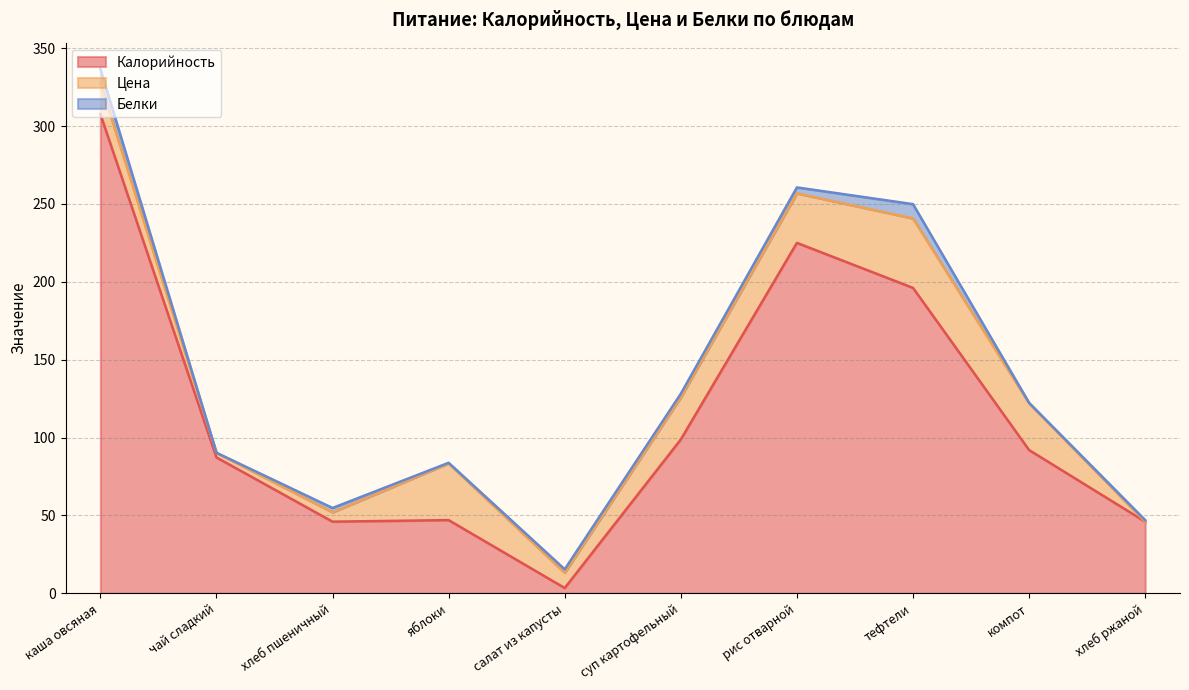

Read the Белки value at компот.

0.3